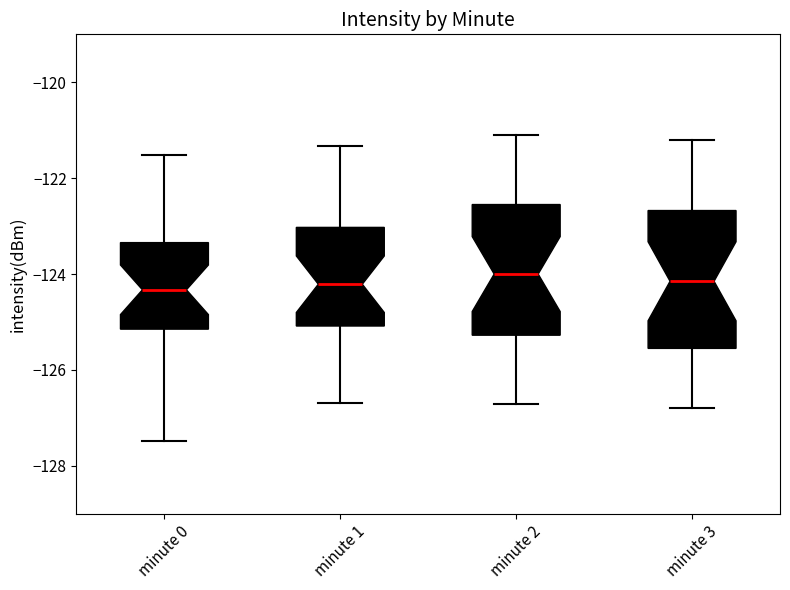

Where does the upper whisker of the box for minute 3 end on the y-axis? The values are not printed on the chart, so give them approximately, as read against the axis.

-121.2